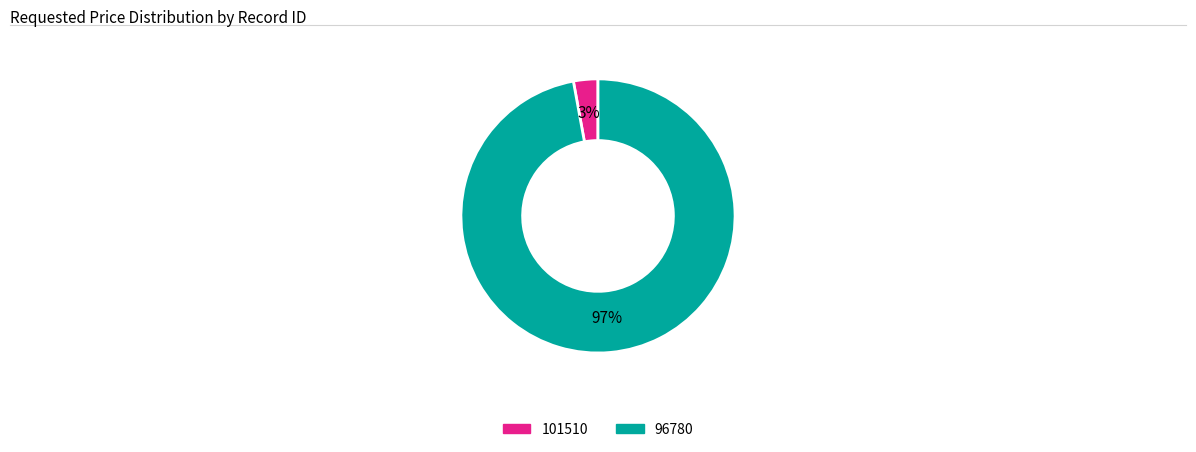

Between 96780 and 101510, which is larger?

96780